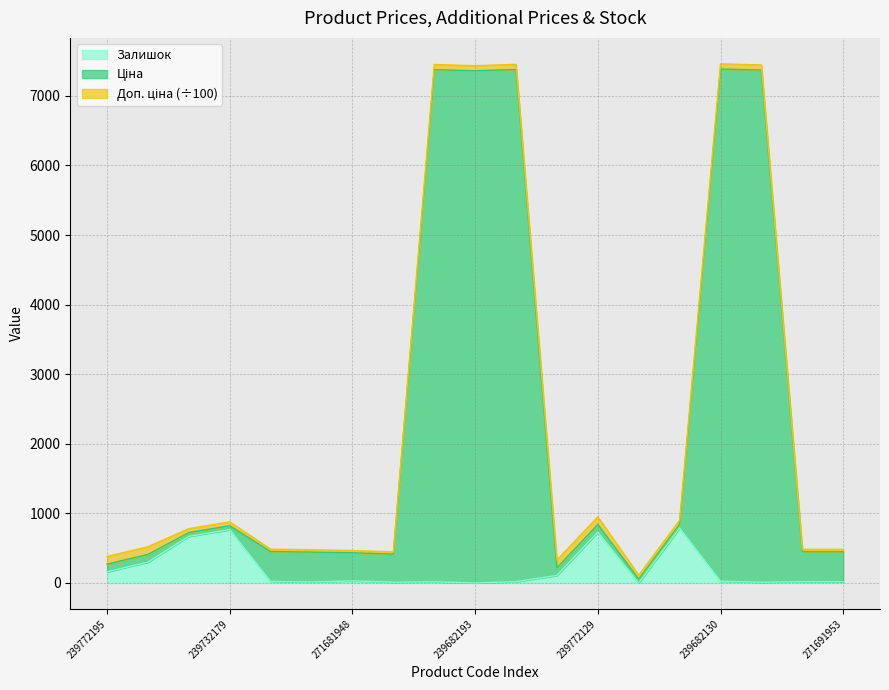

The value of Залишок at 239682193 is -501.9. True or false?

False